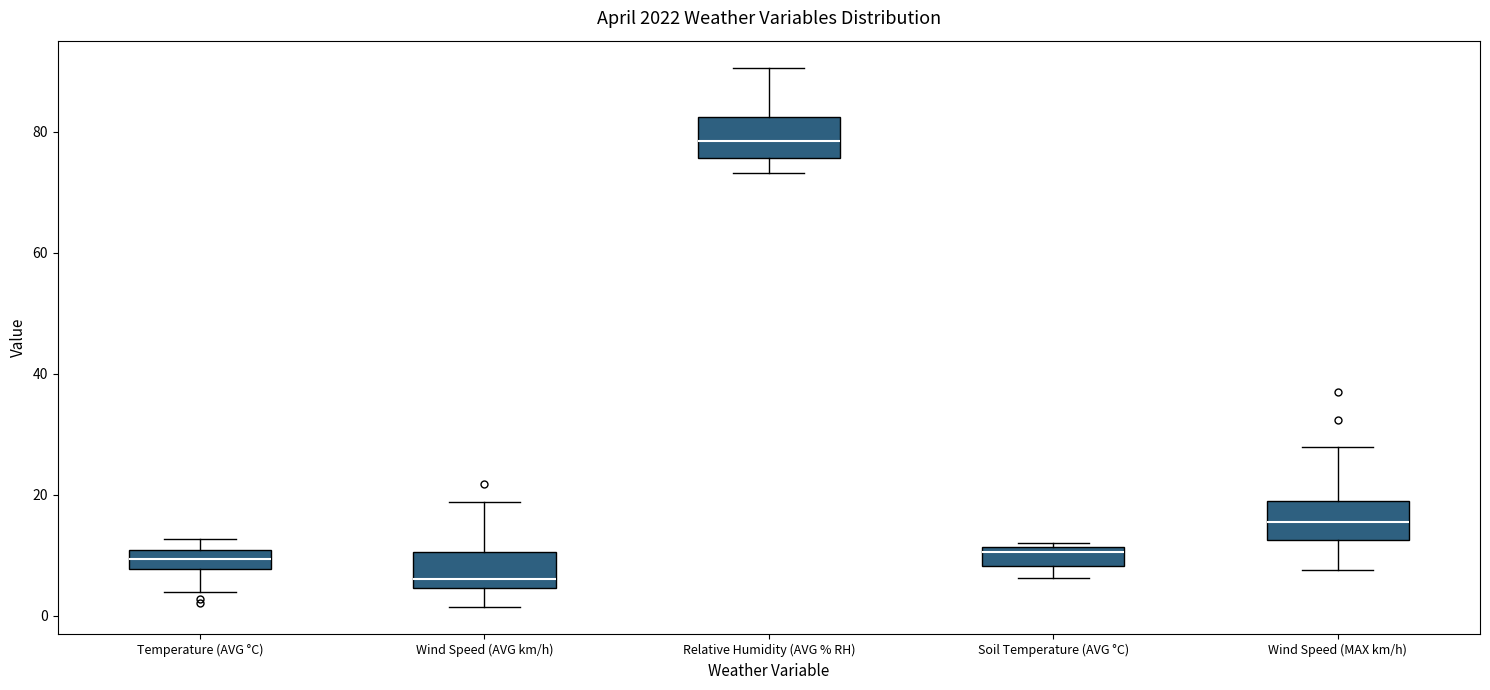

Reading left to right, transcribe this box plot: for each box, give where its median line is, the range the box spans, and where its two whiskers end, as read against the y-axis. The values are not printed on the chart, so give them approximately, as read against the axis.

Temperature (AVG °C): median 10 (inside the box), box 8 to 10, whiskers 4 to 12
Wind Speed (AVG km/h): median 6, box 4 to 10, whiskers 2 to 18
Relative Humidity (AVG % RH): median 78, box 76 to 82, whiskers 74 to 90
Soil Temperature (AVG °C): median 10, box 8 to 12, whiskers 6 to 12 (just above the box's upper edge)
Wind Speed (MAX km/h): median 16, box 12 to 20, whiskers 8 to 28